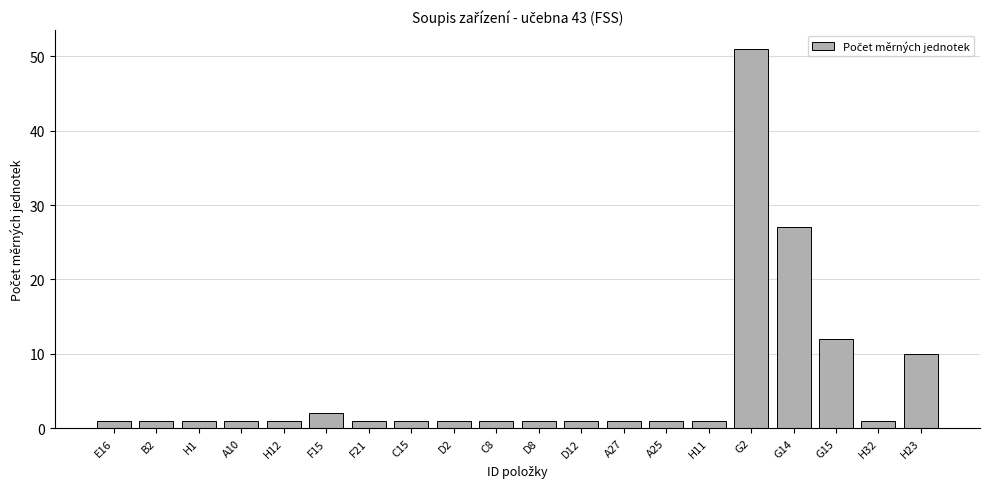

What is the sum of the values at H32 and A27?

2